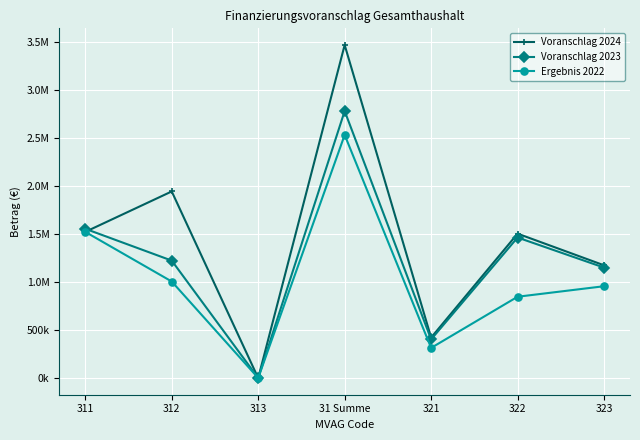

How many Voranschlag 2024 values are between 423300 and 1945800?

5